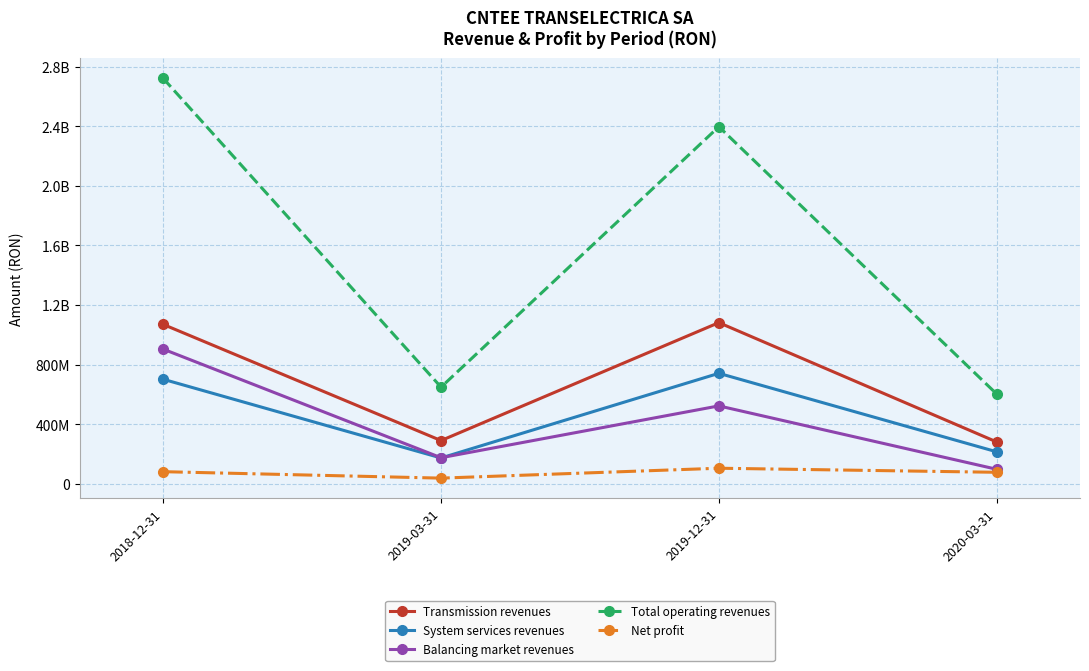

Which series has the widest spread of values?

Total operating revenues